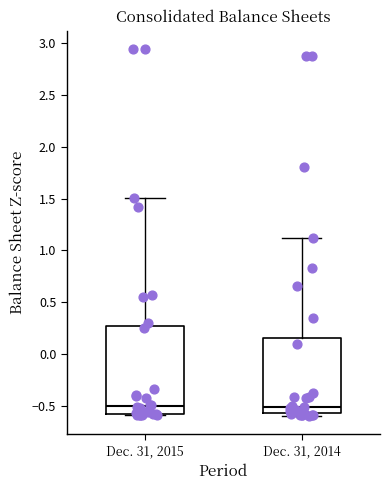

Where is the upper edge of the box for Dec. 31, 2015 on the y-axis? The values are not printed on the chart, so give them approximately, as read against the axis.

0.25